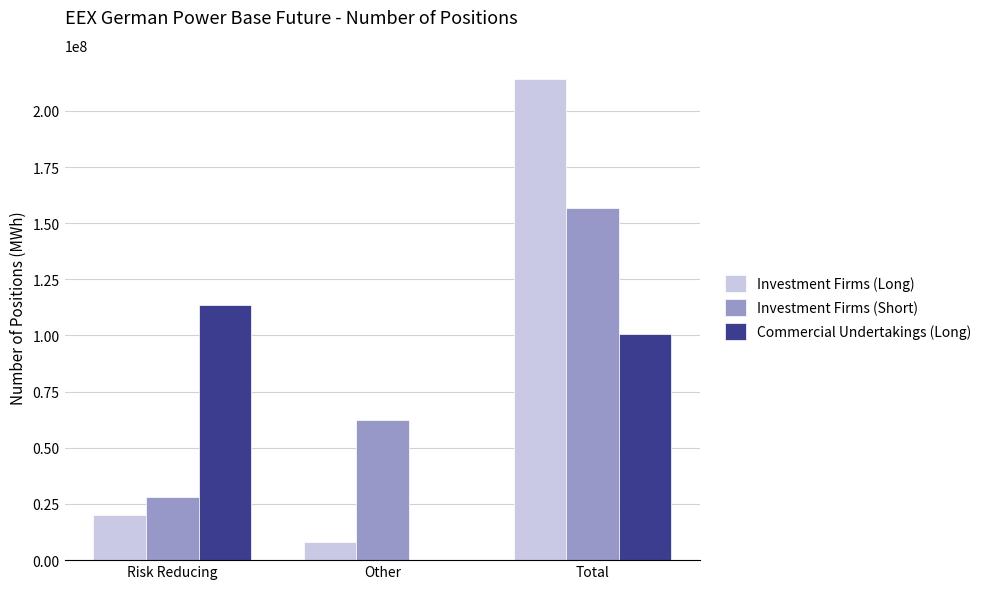

Is the value of Investment Firms (Long) at Risk Reducing greater than the value of Investment Firms (Short) at Total?

No